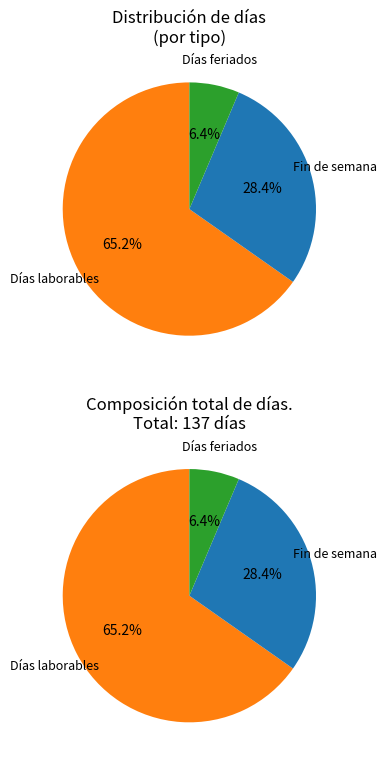

Rank the categories by value from lowest to highest.

Días feriados, Fin de semana, Días laborables